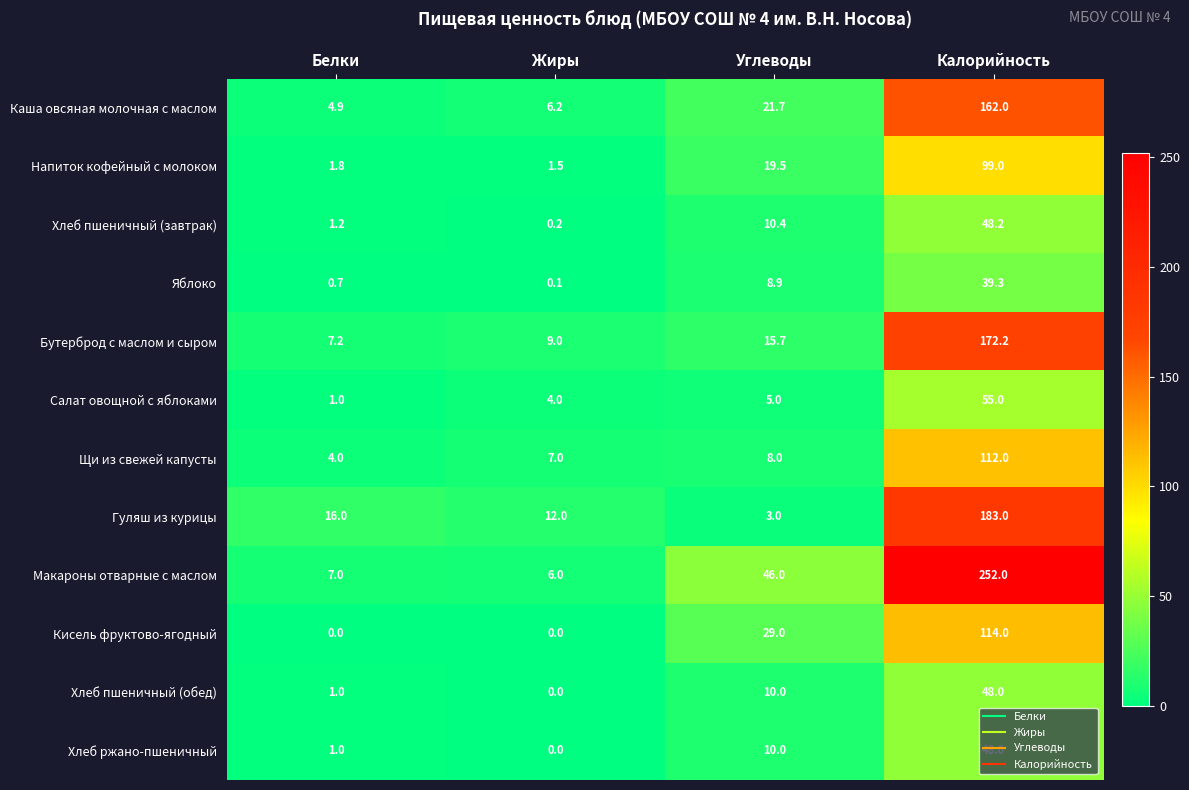

What is the spread (max minus min) of values at Жиры?

12.0